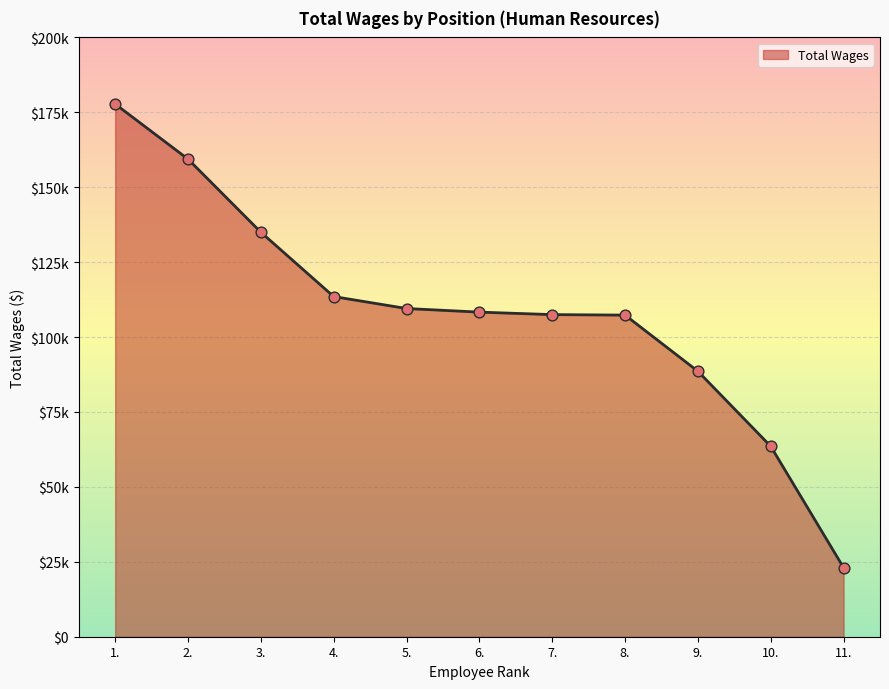

Between 11. and 5., which is larger?

5.